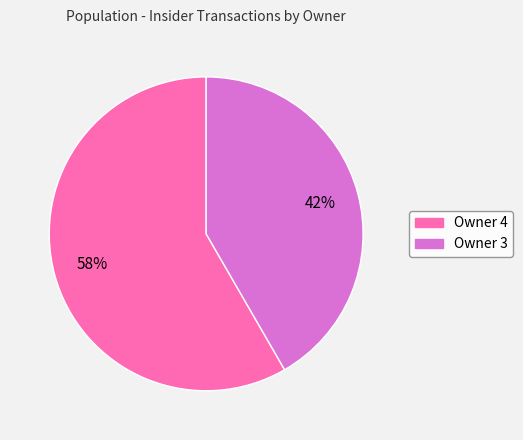

Does any single category account for the majority?

Yes